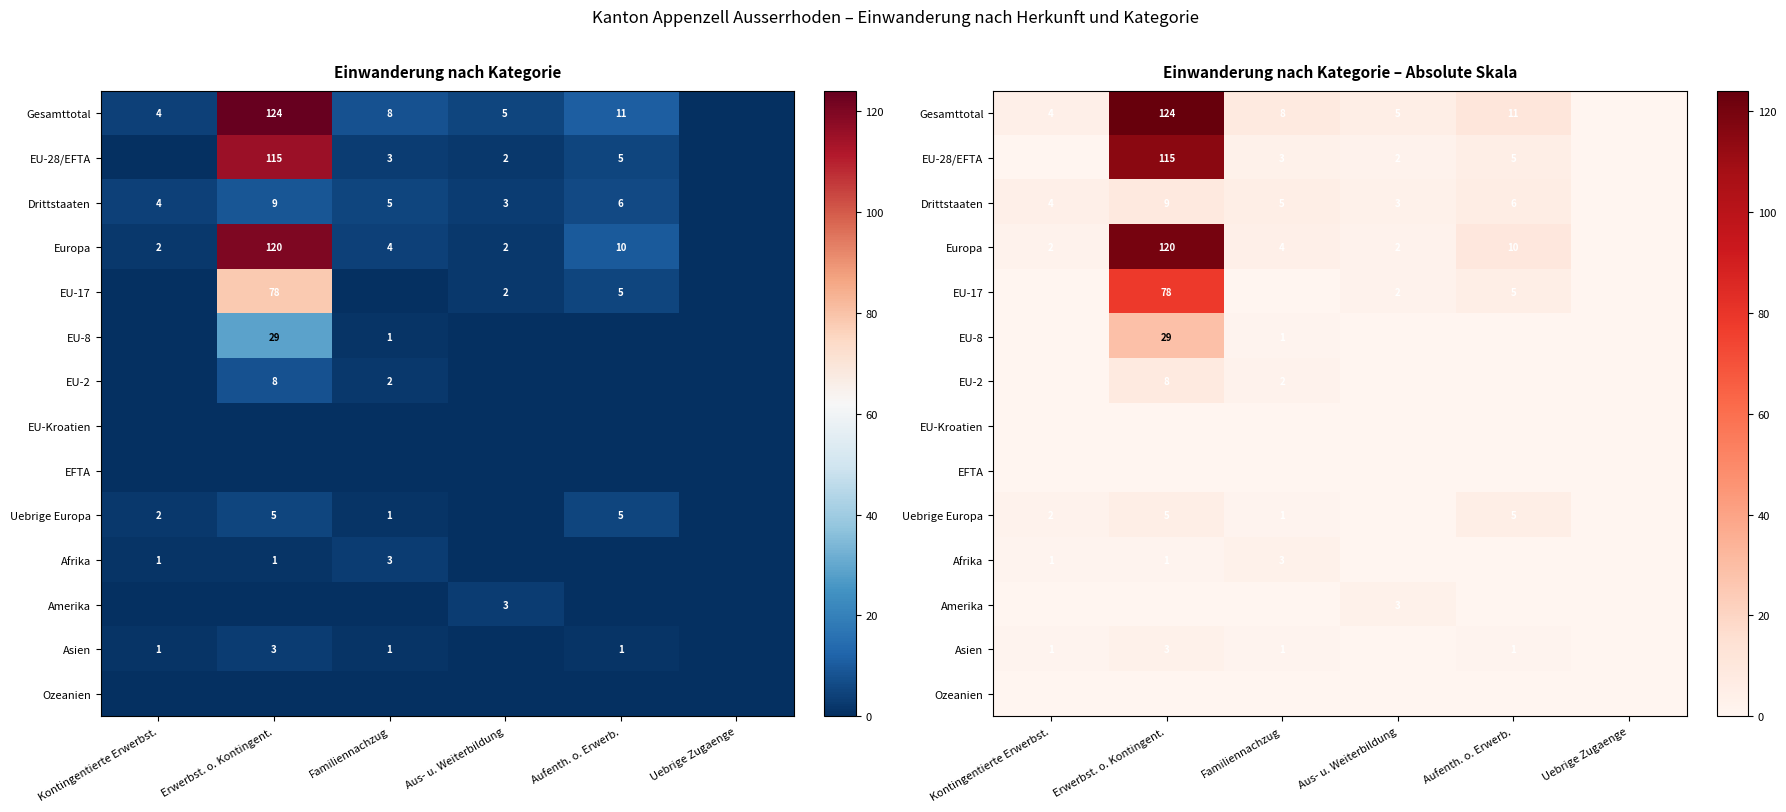

What is the sum of all Gesamttotal values?

152